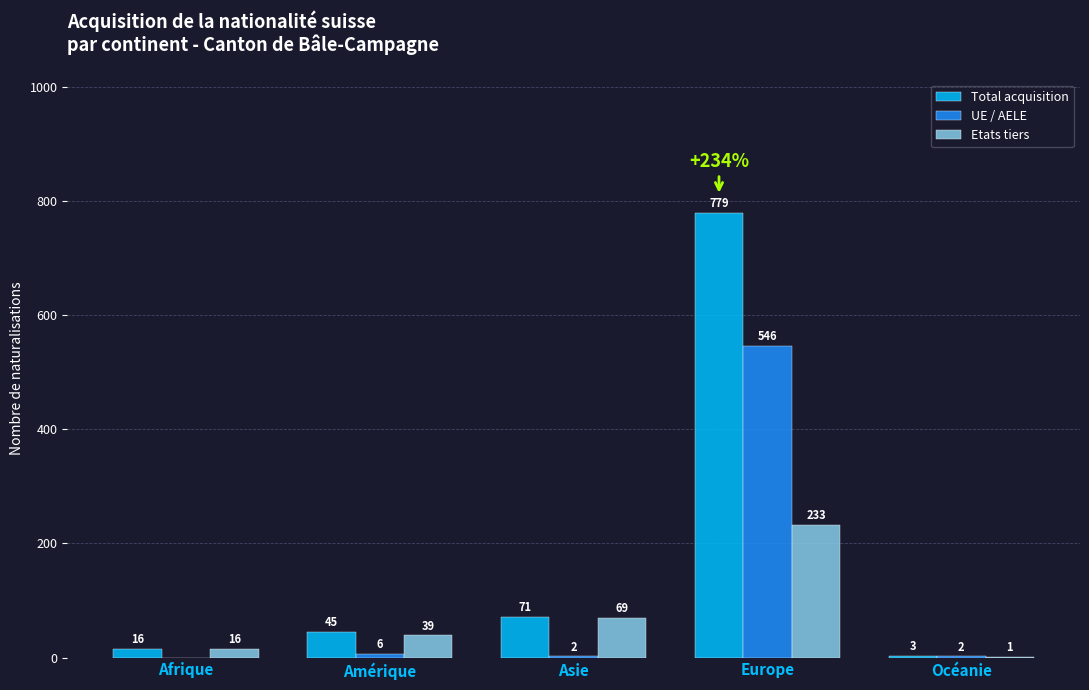

Between Amérique and Asie, which series saw the biggest shift?

Etats tiers